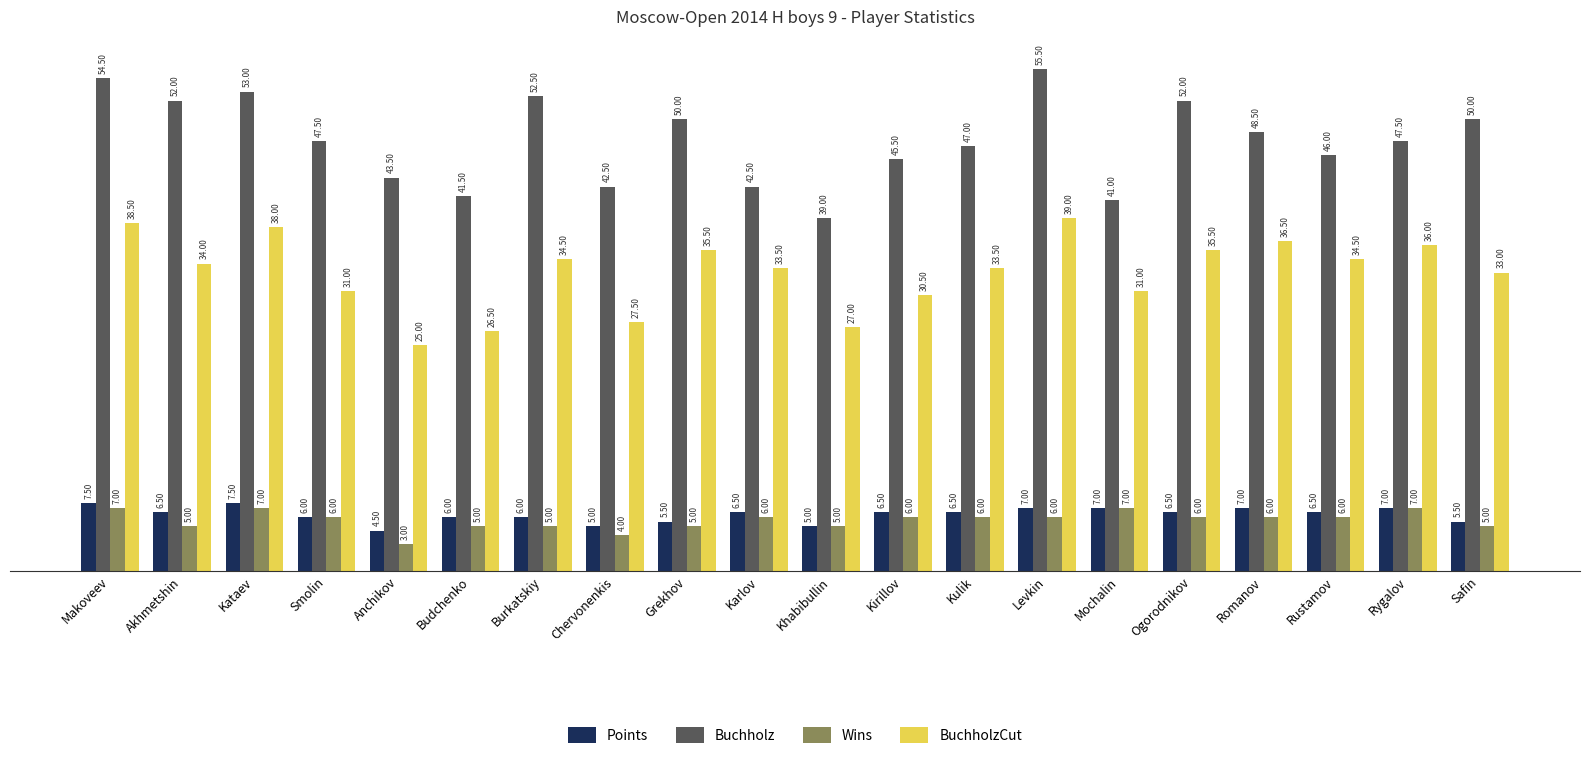

What is the greatest value displayed?

55.5